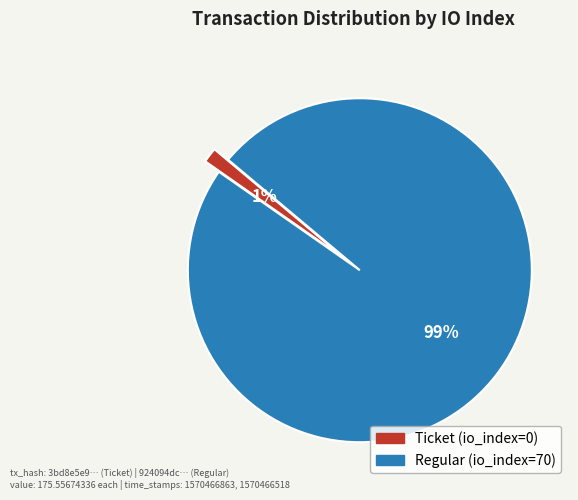

True or false: Regular (io_index=70) accounts for 88% of the total.

False